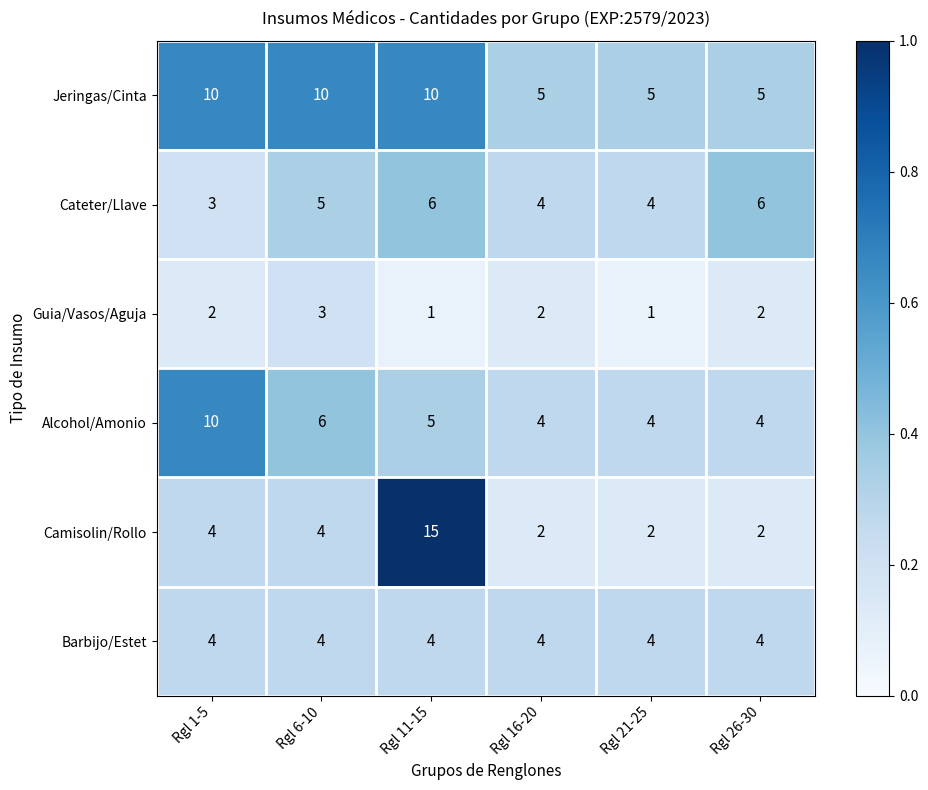

How many distinct data groups are displayed?

6